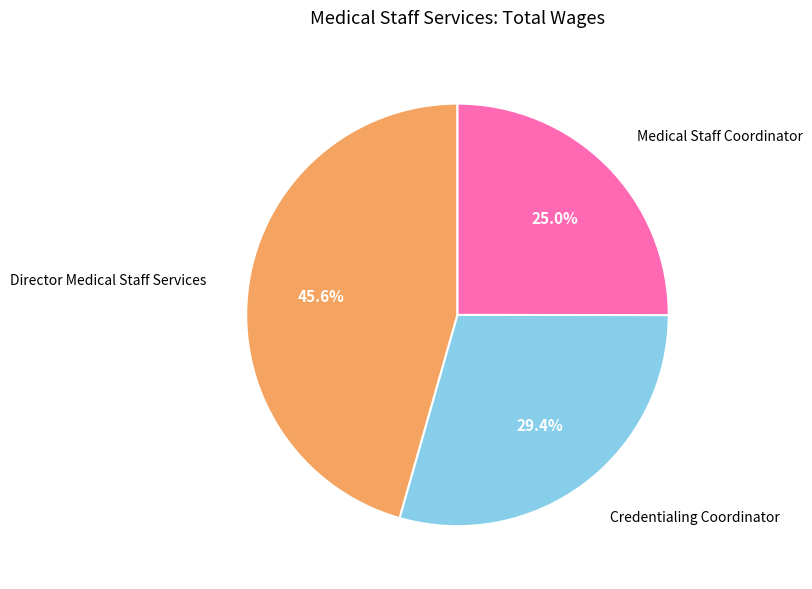

What is the ratio of the value at Medical Staff Coordinator to the value at Director Medical Staff Services?

0.5